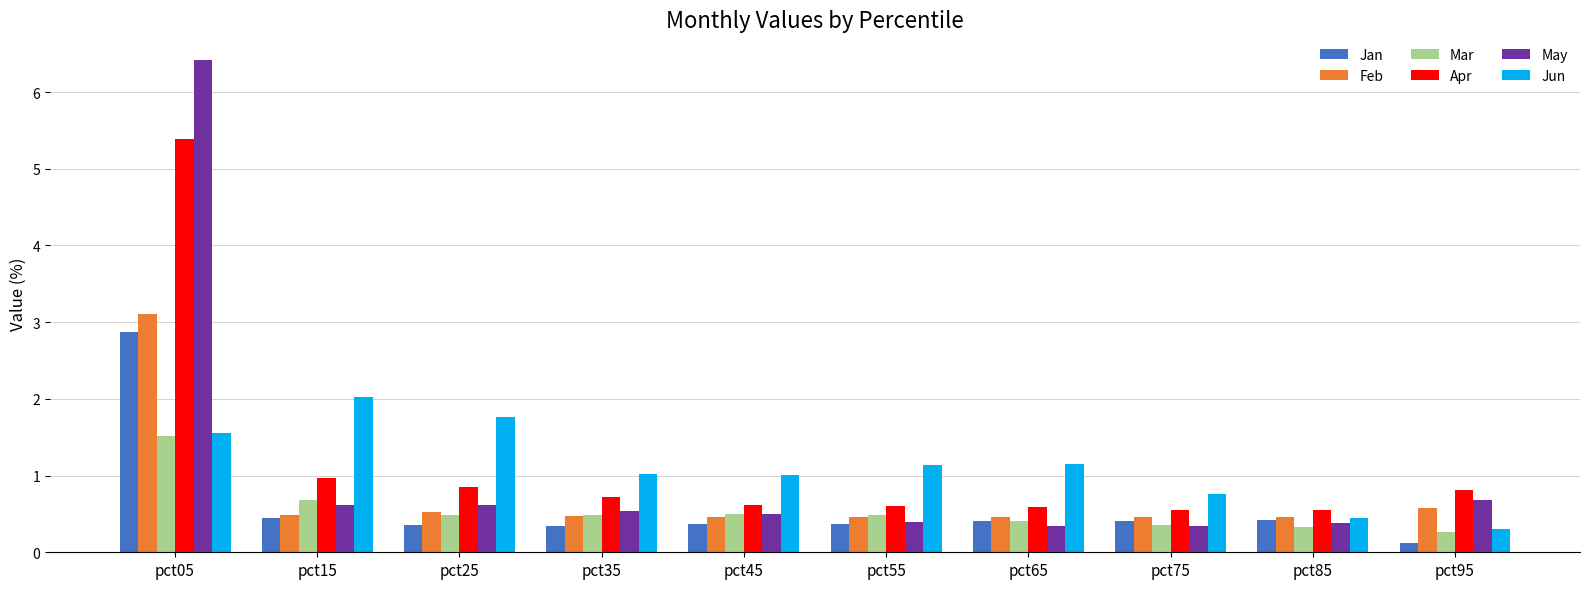

At which category does the chart reach its peak across all series?

pct05